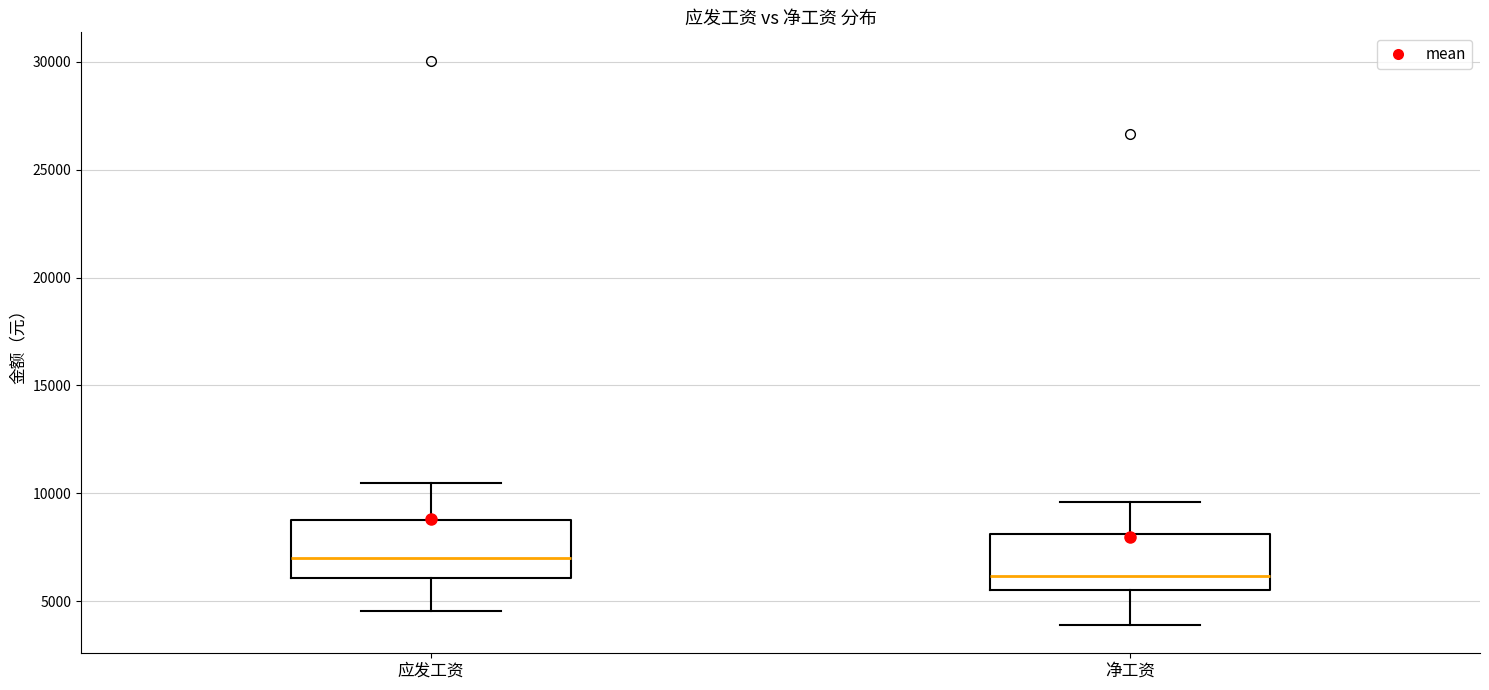

Reading left to right, read every box against the y-axis: the position of its median line, the range the box covers, and the ends of its whiskers. The values are not printed on the chart, so give them approximately, as read against the axis.

应发工资: median 7000, box 6000 to 9000, whiskers 4500 to 10500
净工资: median 6000, box 5500 to 8000, whiskers 4000 to 9500